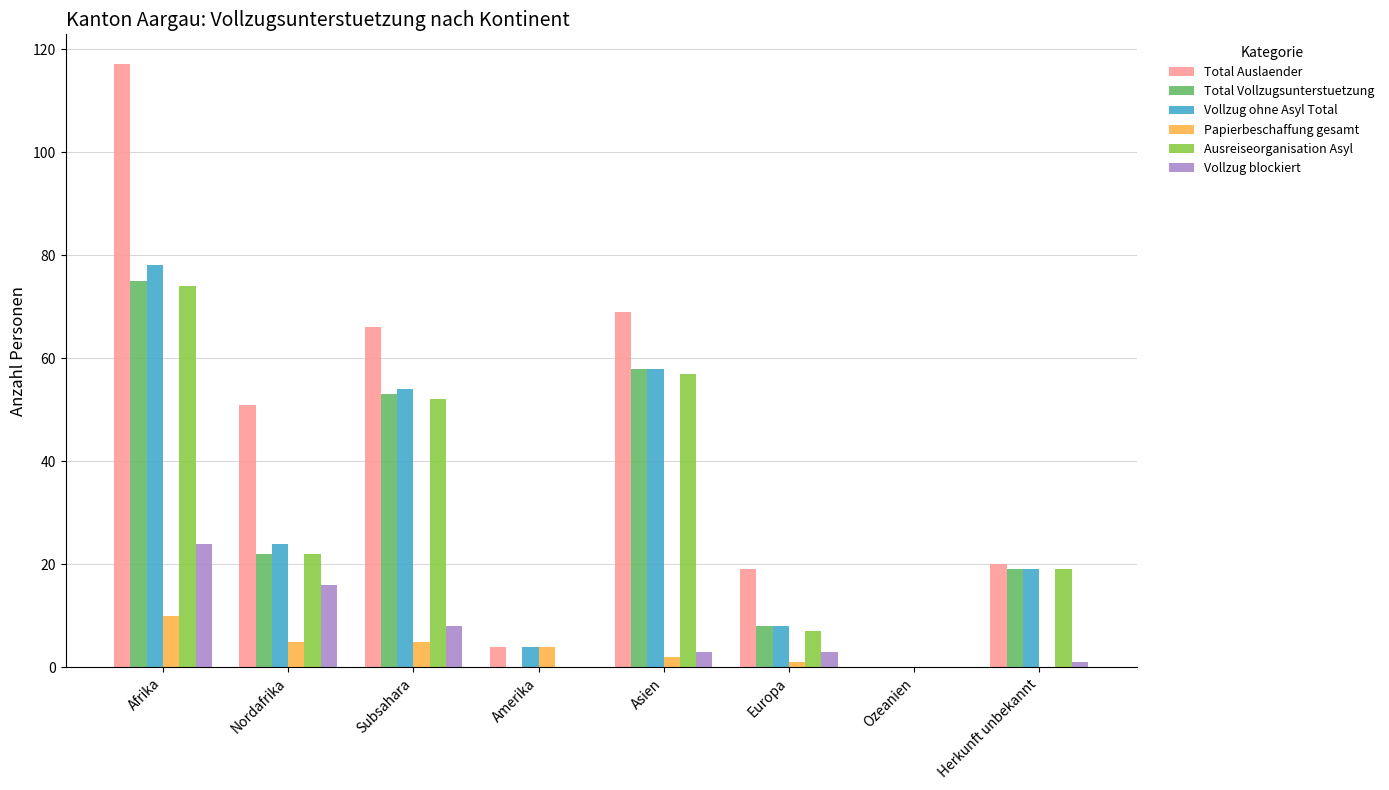

How many categories are shown in the chart?

8